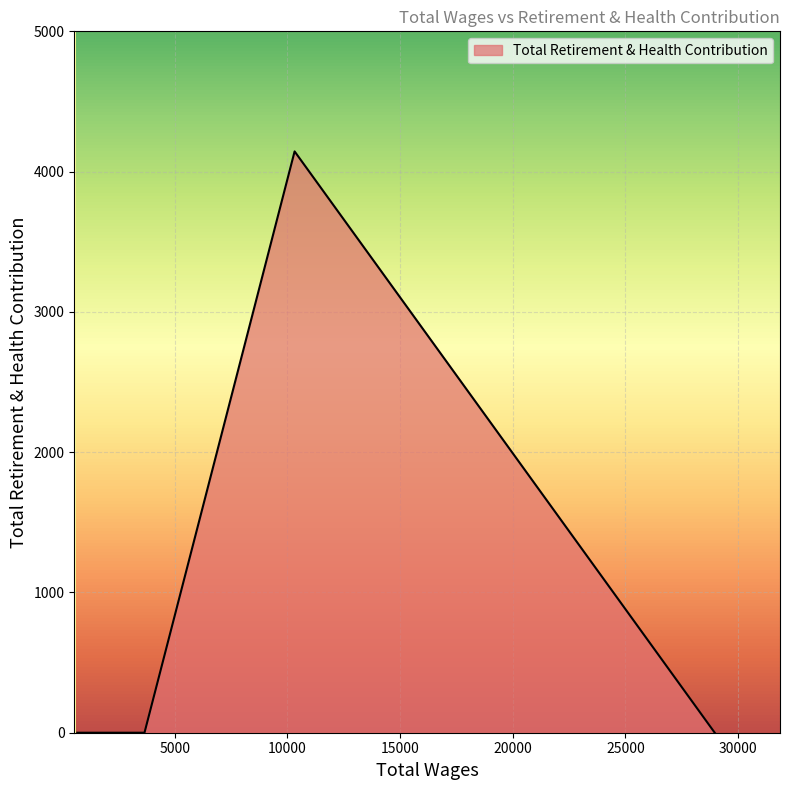

True or false: the data has more than 0 interior local peaks.

True